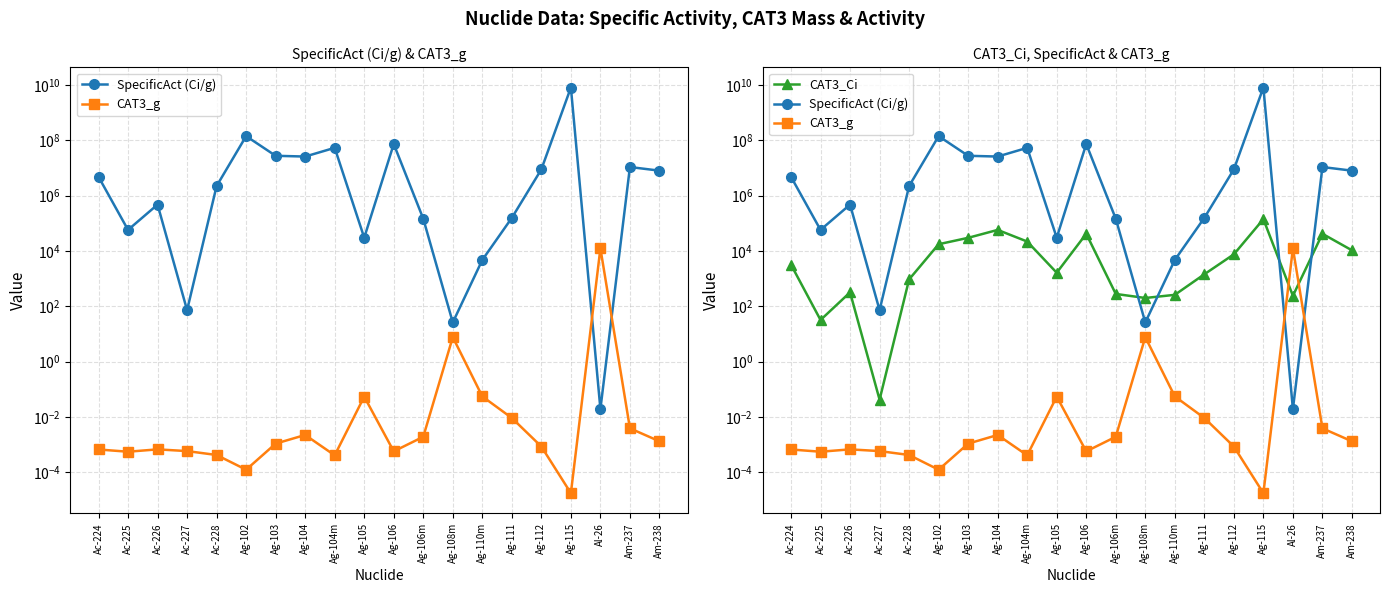

How many values in the CAT3_Ci series exceed 3200?

9